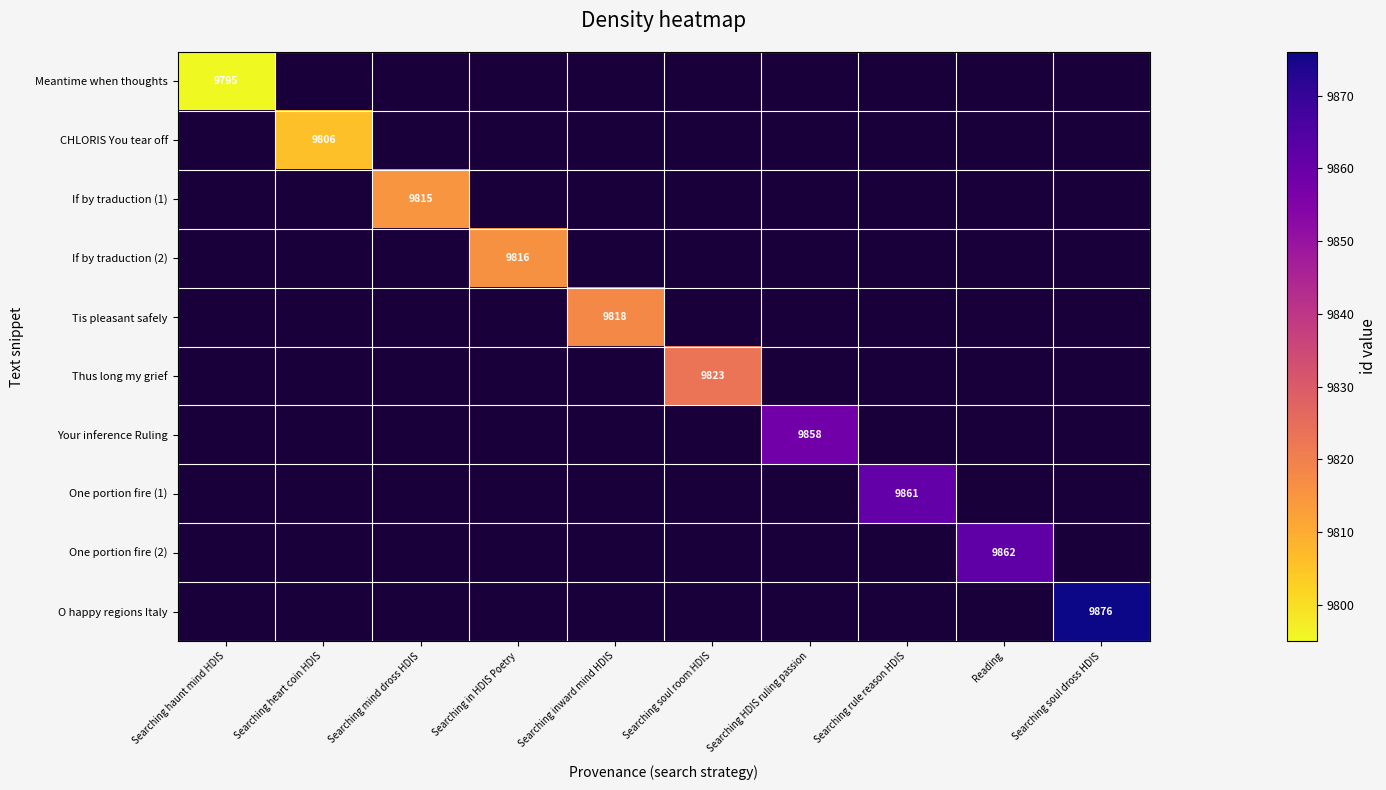

At how many categories does at least one series exceed 9816?

6